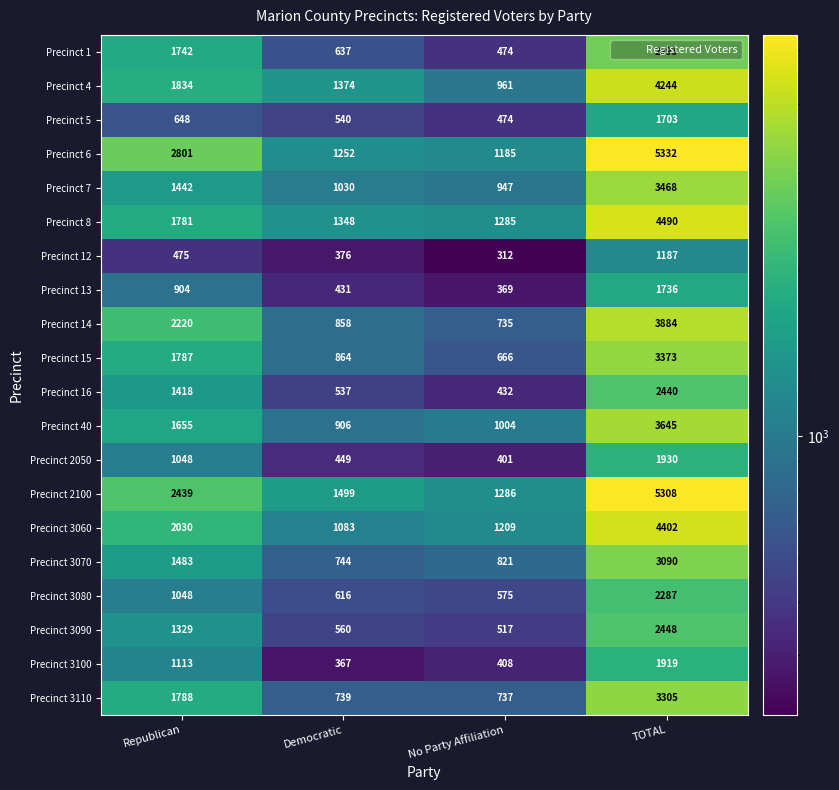

Where is Precinct 8 nearest to the value 2887?

Republican